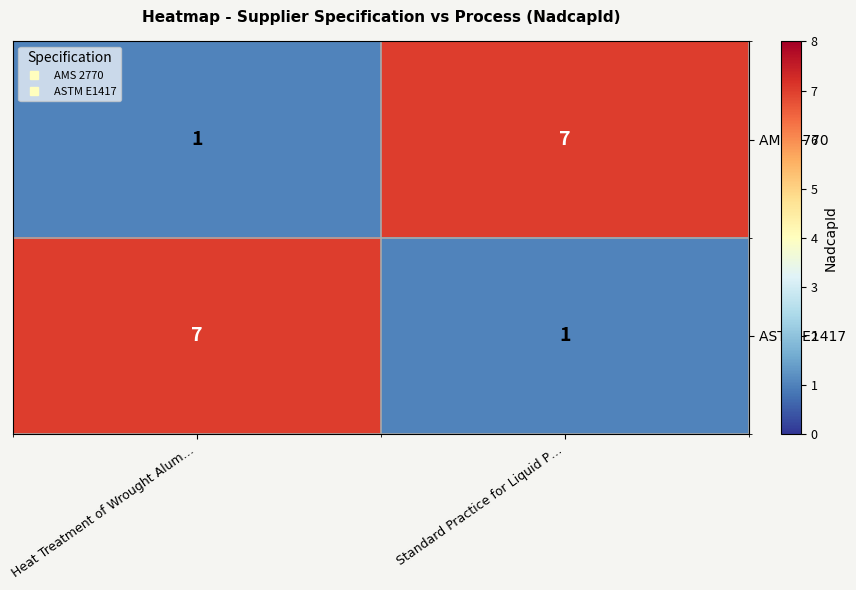

At how many categories does at least one series exceed 3?

2